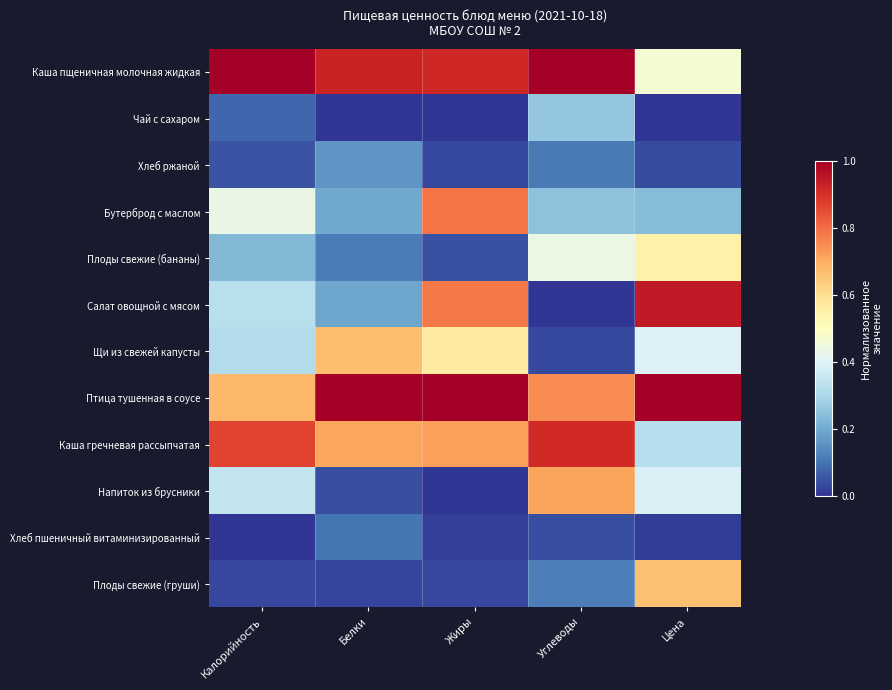

What is the total value across all series at Углеводы?

4.6